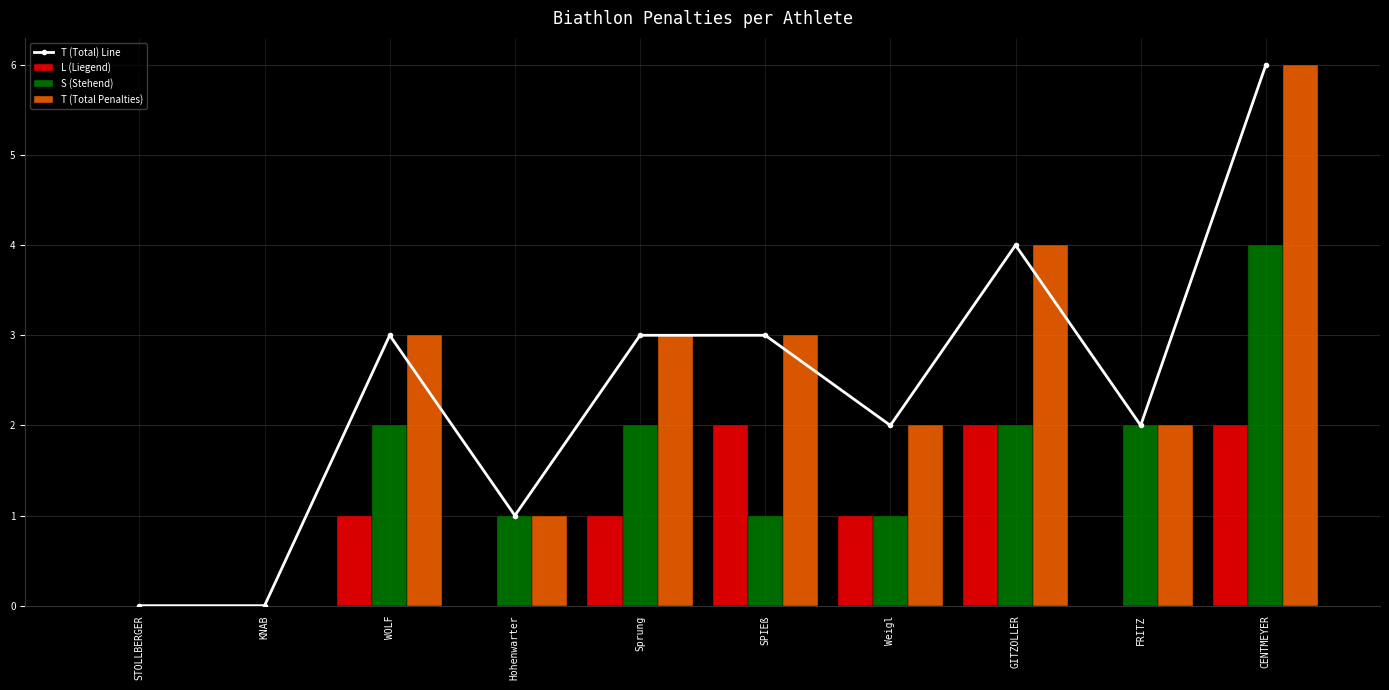

How many T (Total) Line values are between 1 and 3?

6